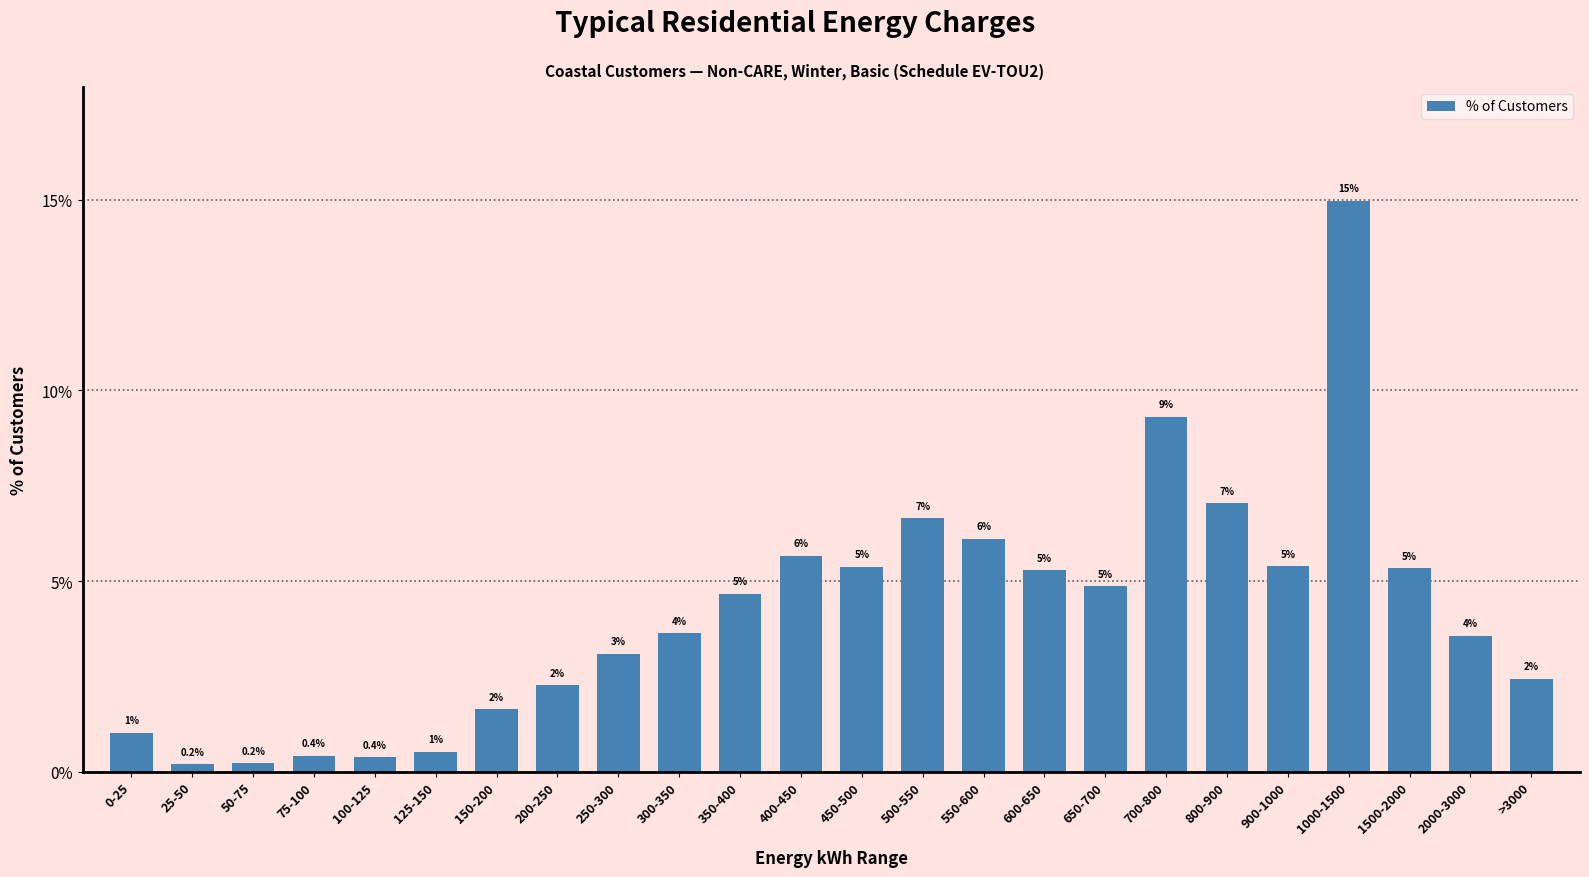

What is the greatest value displayed?

15.0